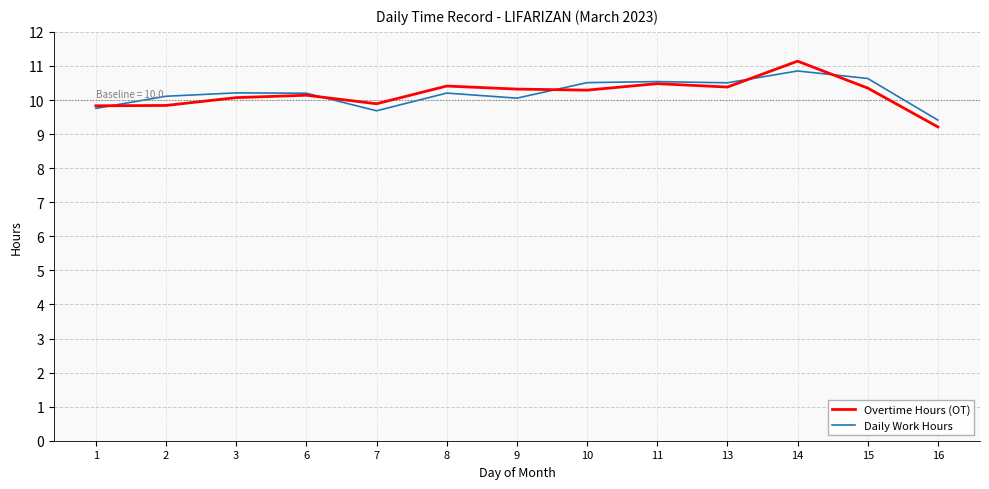

Is this an area chart (filled region under the line)?

No